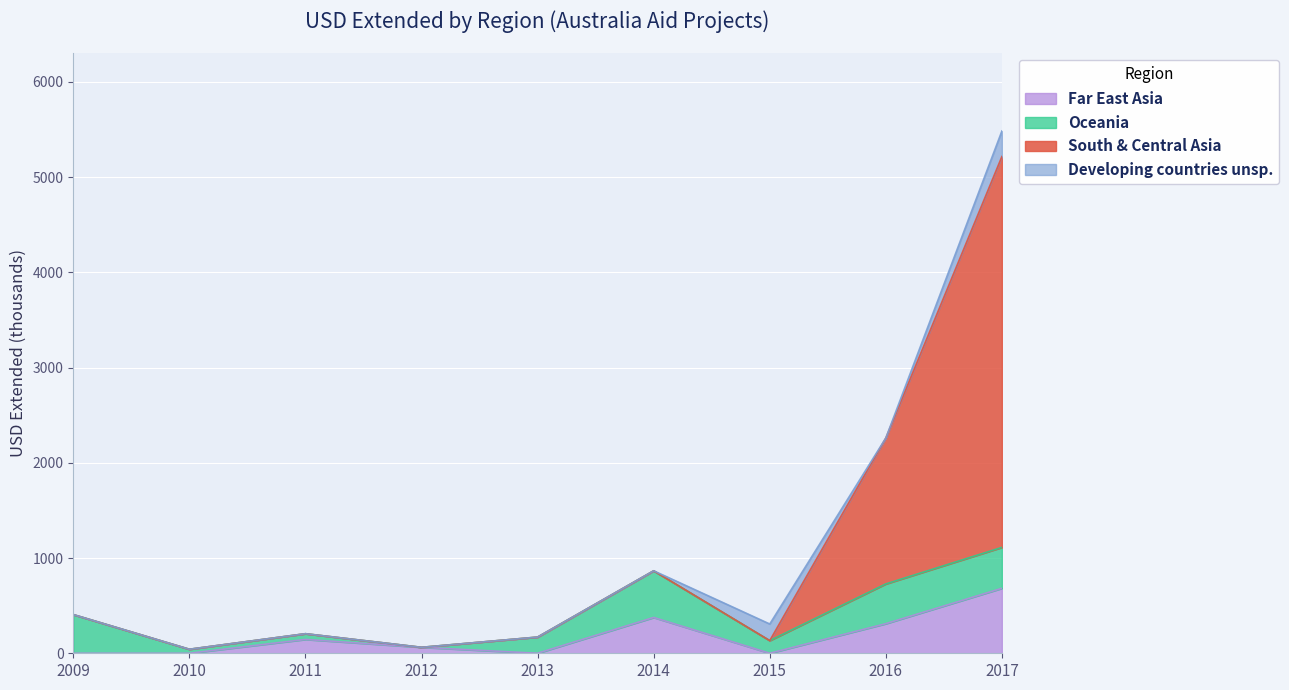

Where does the Oceania series first go above 170?

2009